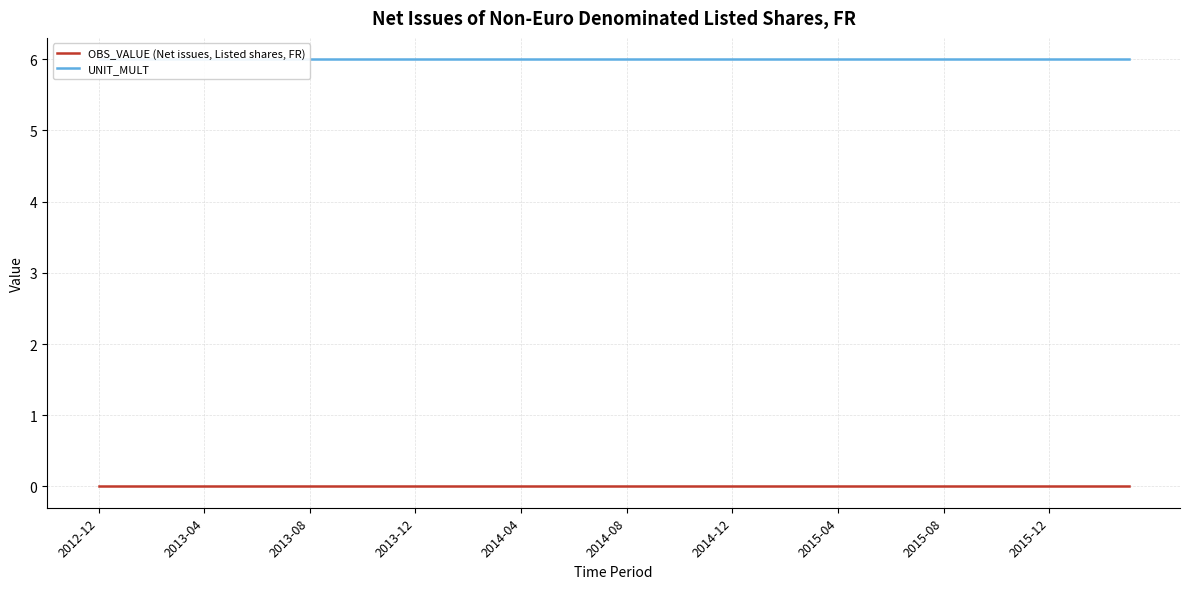

True or false: OBS_VALUE (Net issues, Listed shares, FR) has a value of 0 at 18.

True